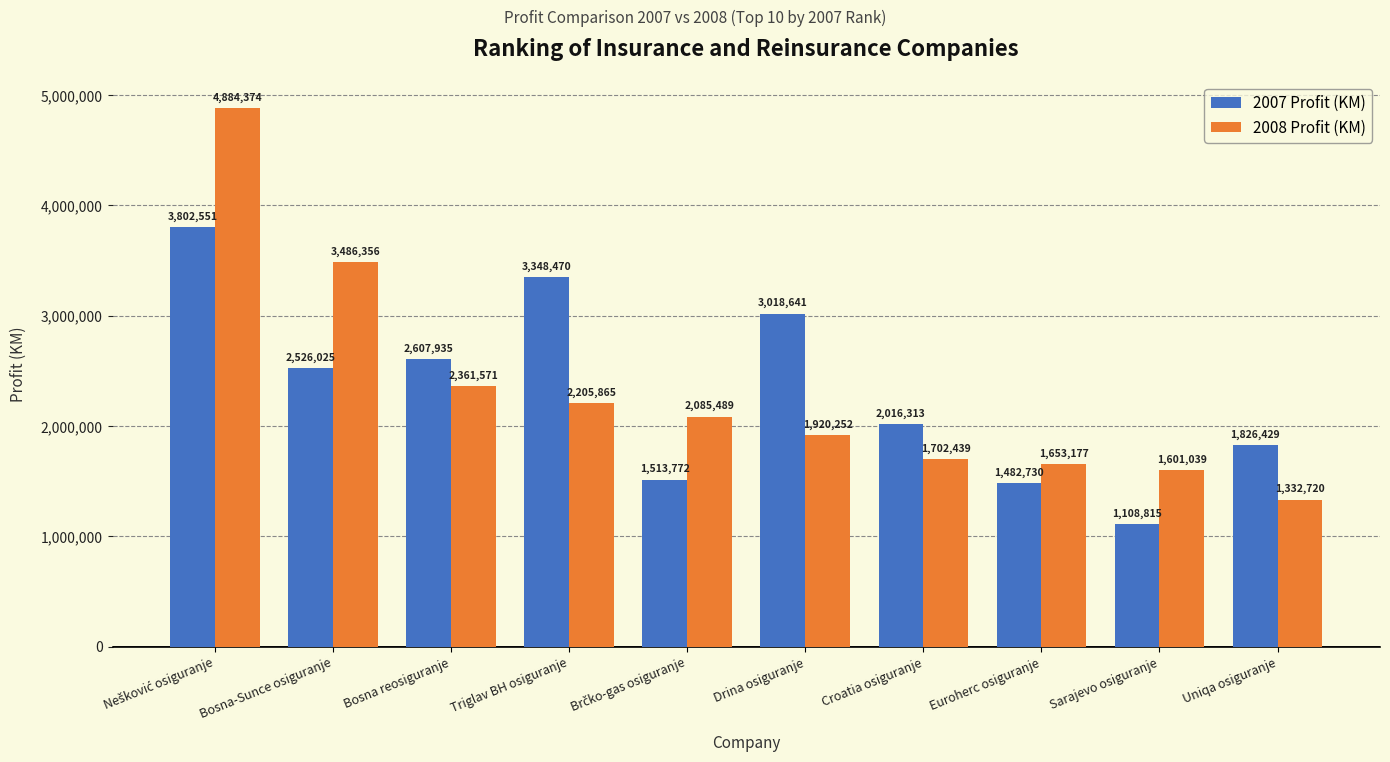

What is the sum of all 2008 Profit (KM) values?

23233282